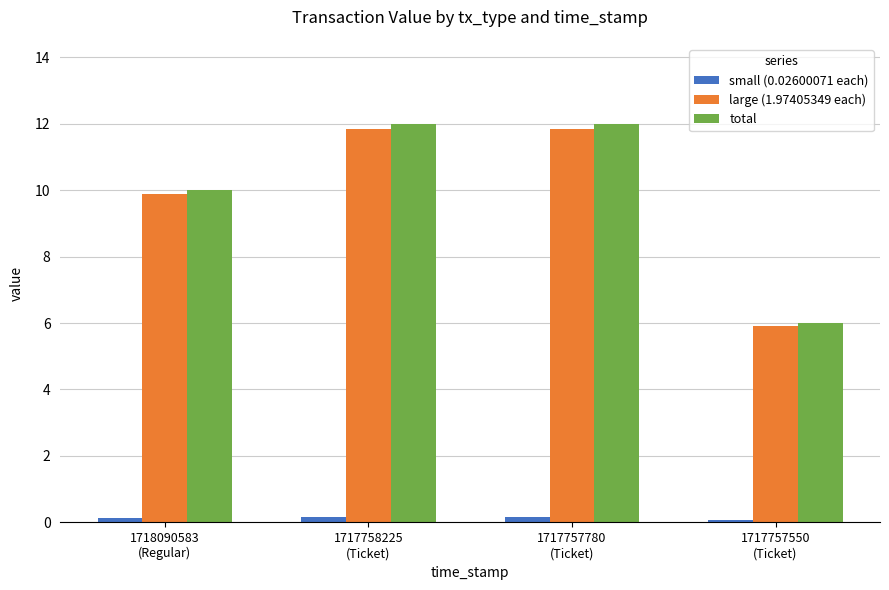

At how many categories does at least one series exceed 9?

3